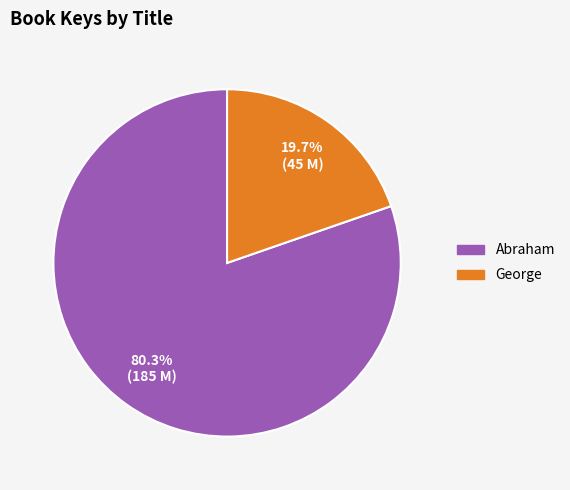

What percentage is the Abraham slice, to the nearest percent?

80%